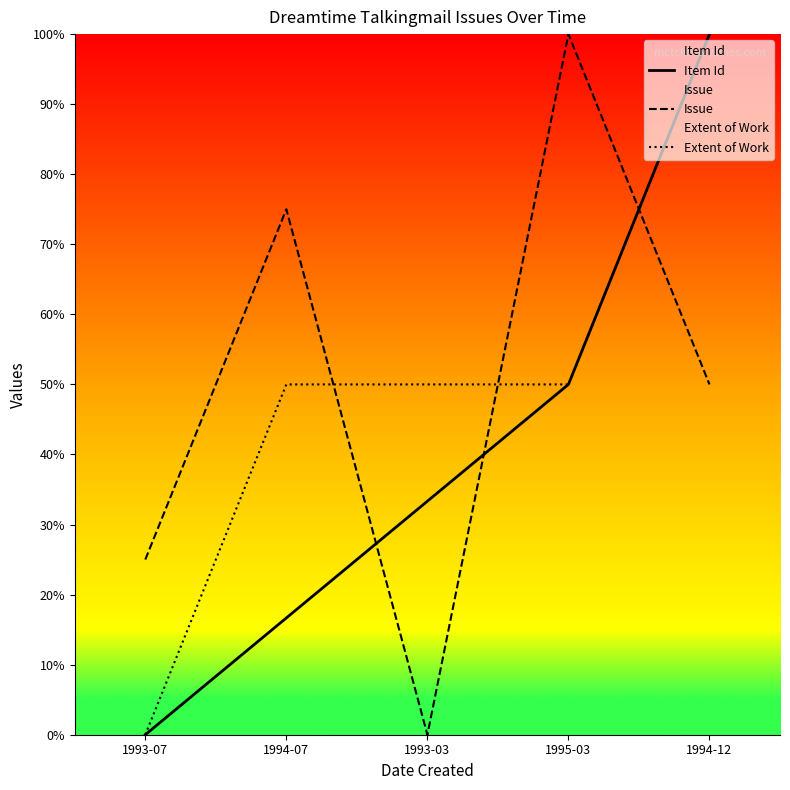

Reading right to left, extract all data points from this chart.

Item Id: 100.0	50.0	33.3	16.7	0.0
Issue: 50.0	100.0	0.0	75.0	25.0
Extent of Work: 100.0	50.0	50.0	50.0	0.0